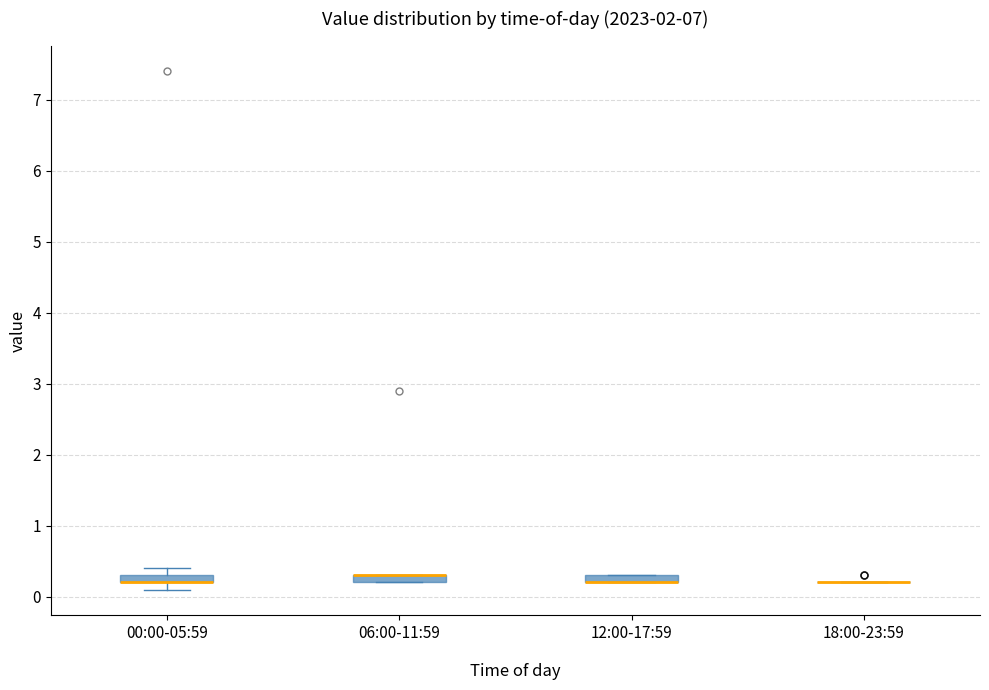

Where is the upper edge of the box for 06:00-11:59 on the y-axis? The values are not printed on the chart, so give them approximately, as read against the axis.

0.3